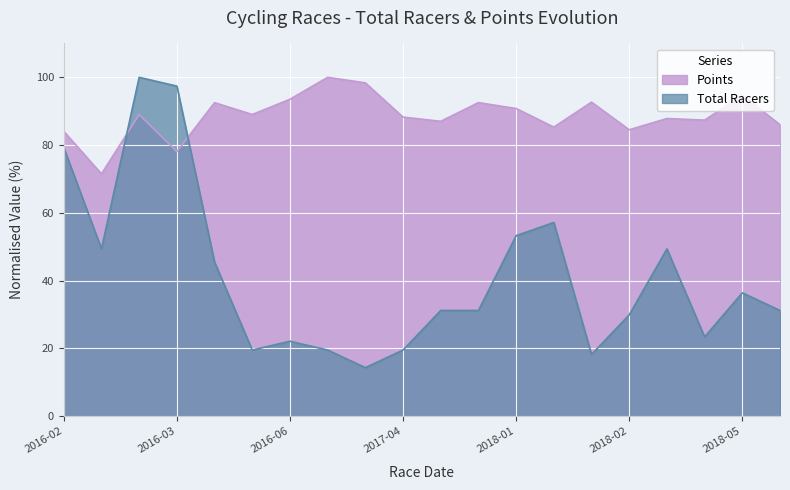

Which series has the largest range (max minus min)?

Total Racers